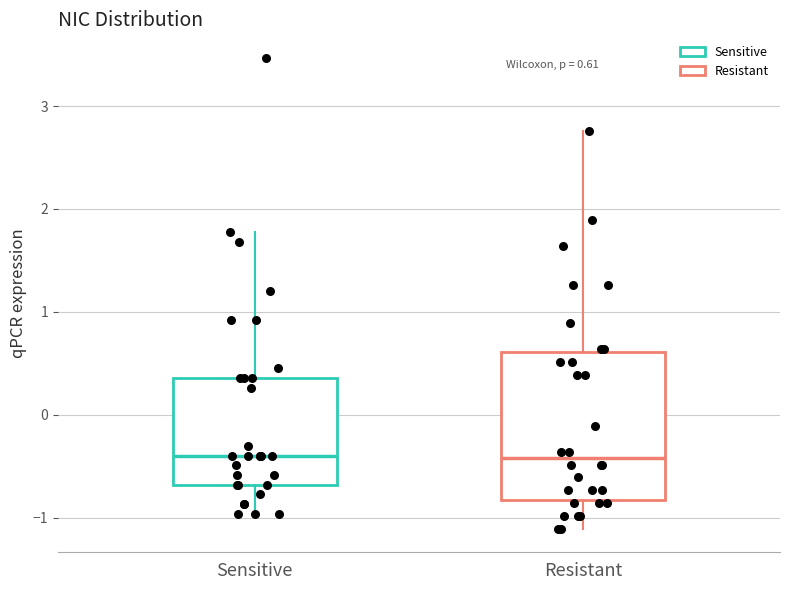

Comparing the boxes themselves (not the whiskers), which one is the tallest?

Resistant